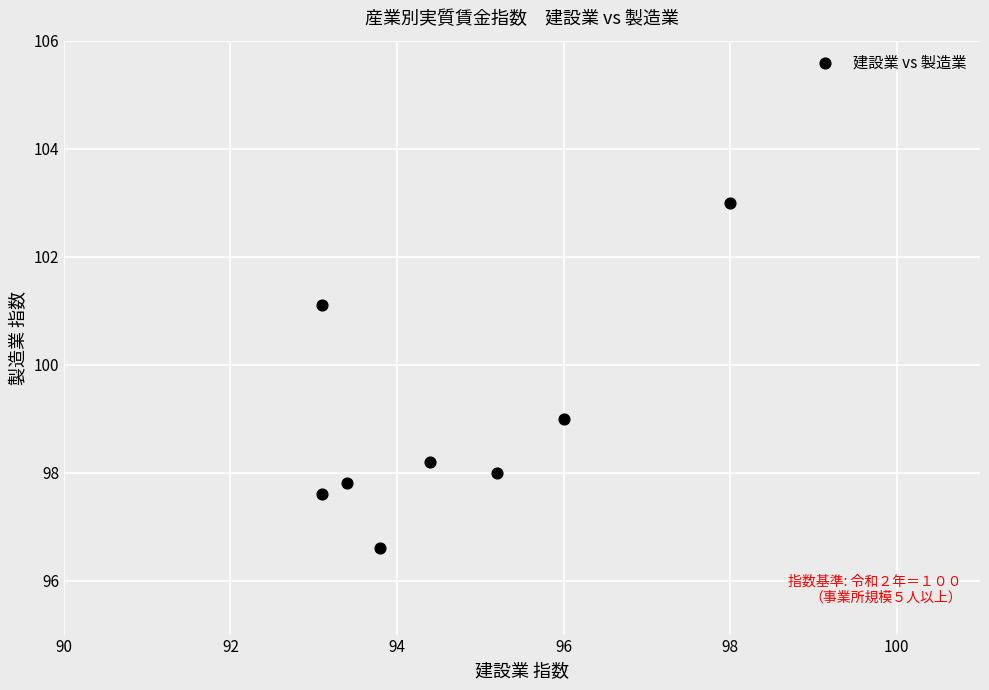

What is the average Y value?

98.9